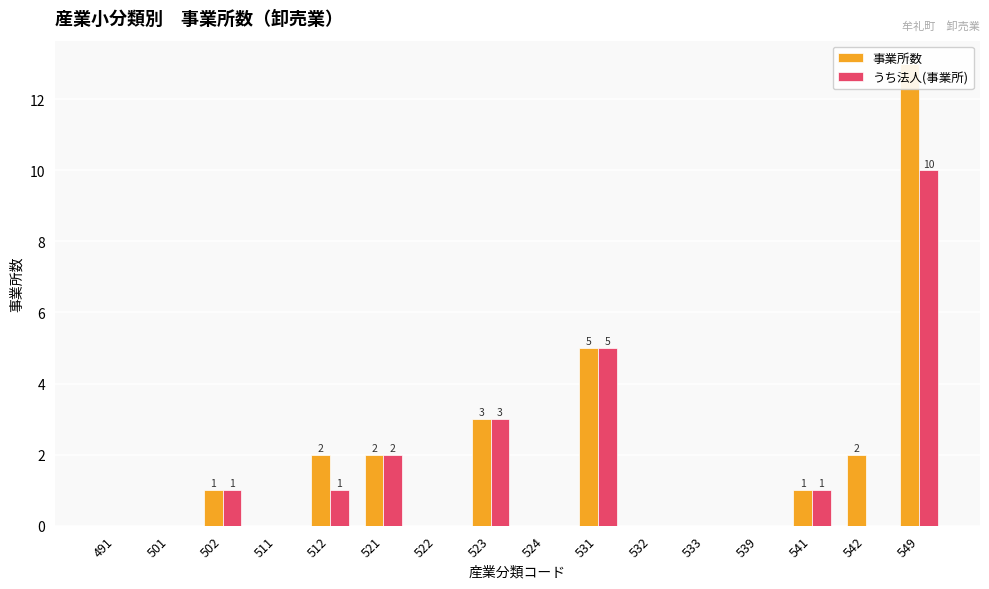

Reading right to left, list all the values displayed in this chart.

事業所数: 13	2	1	0	0	0	5	0	3	0	2	2	0	1	0	0
うち法人(事業所): 10	0	1	0	0	0	5	0	3	0	2	1	0	1	0	0